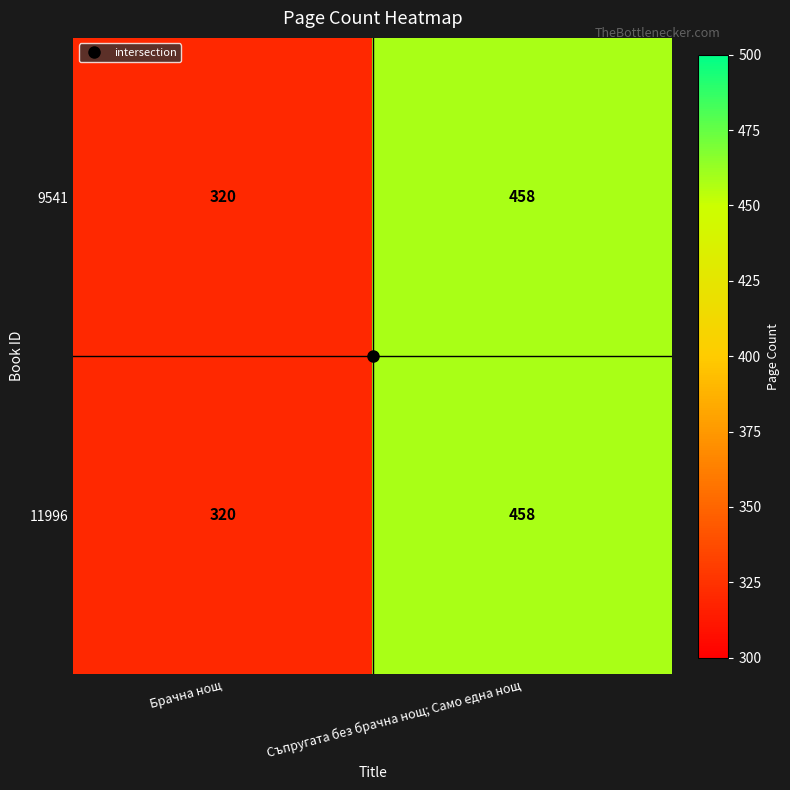

What is the sum of the 9541 values at Съпругата без брачна нощ; Само една нощ and Брачна нощ?

778